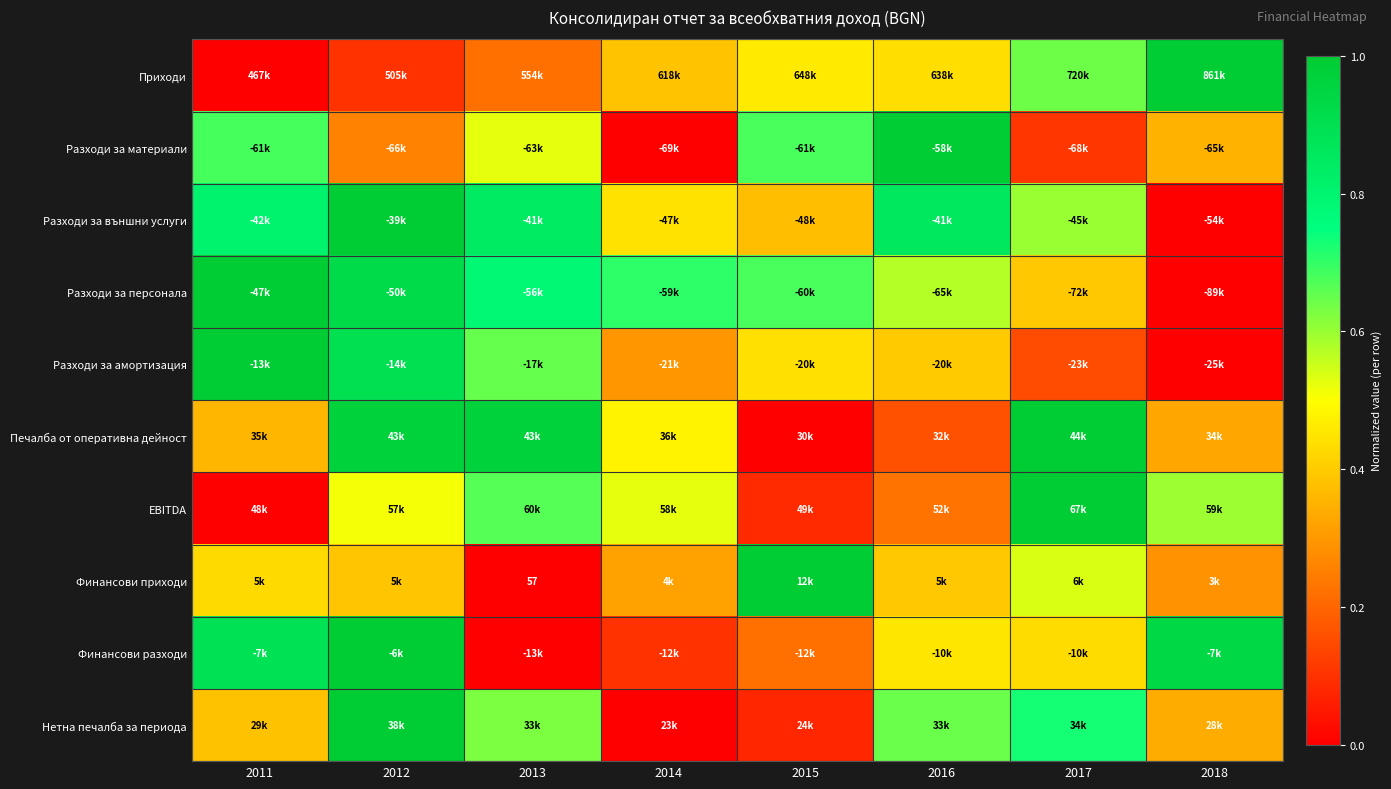

How many categories are shown in the chart?

8